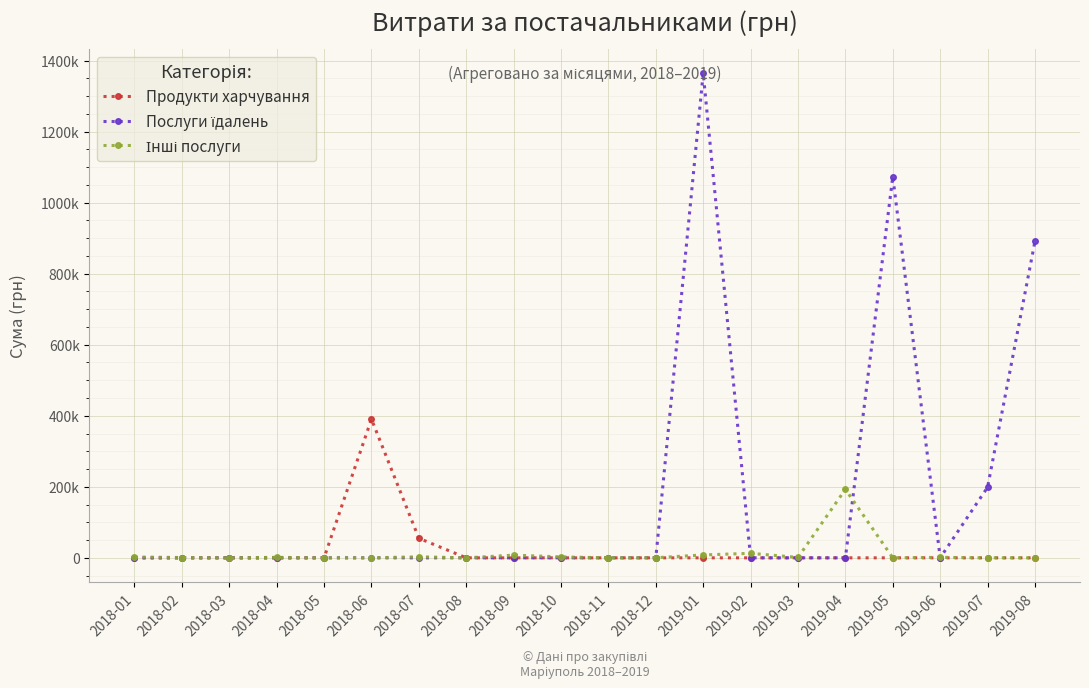

What is the sum of all Послуги їдалень values?

3527369.8